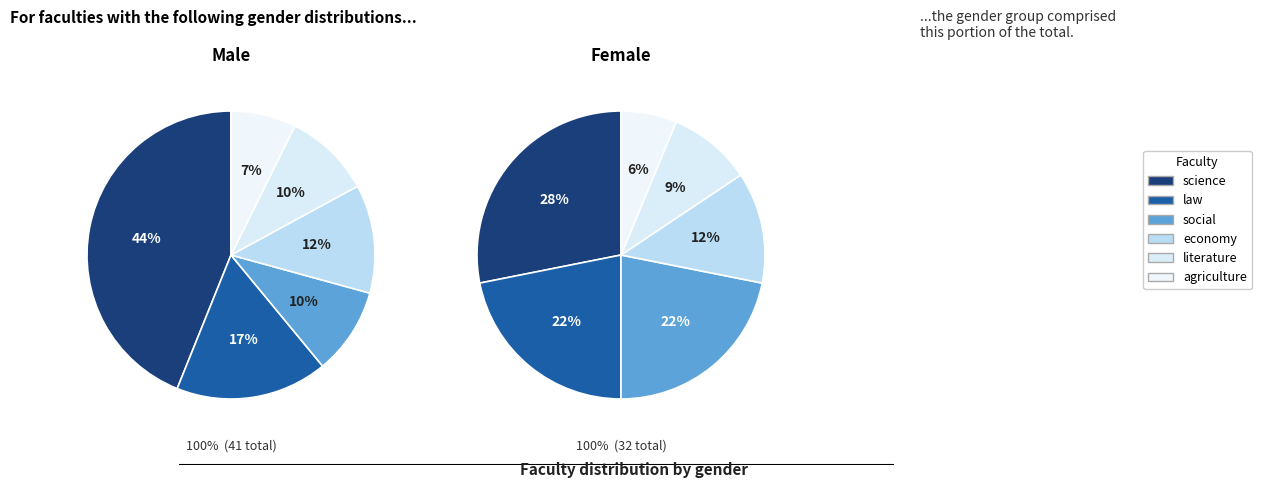

What percentage do female and 4 together represent?

26.8%